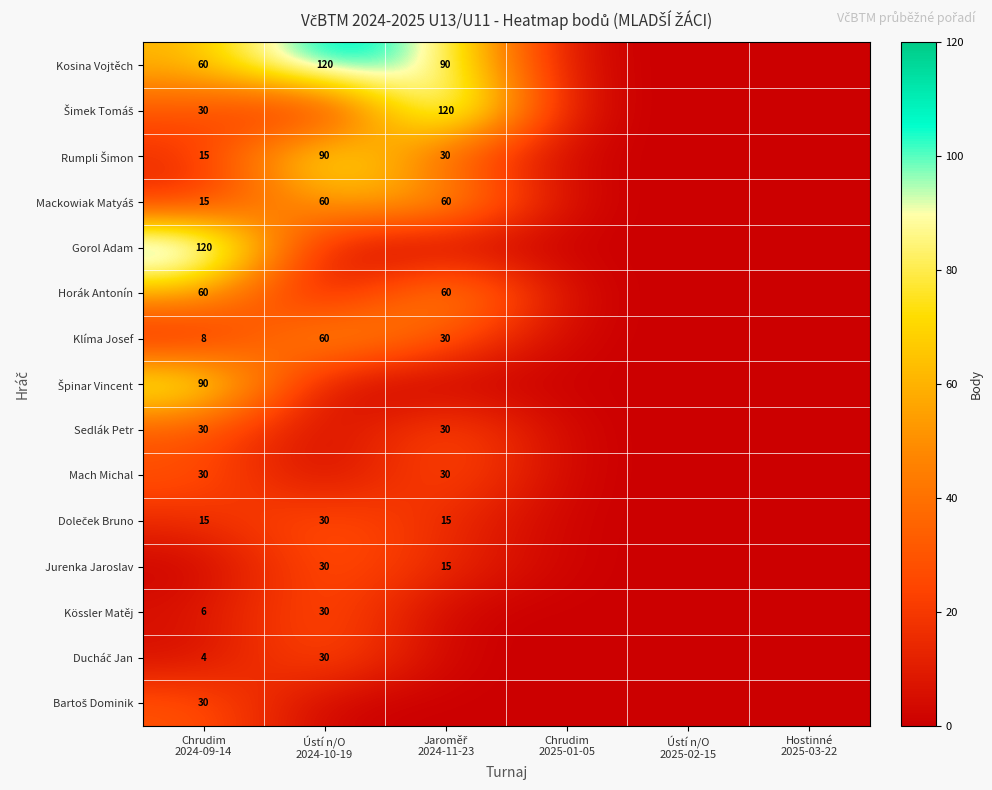

What is the total value across all series at Ústí n/O
2024-10-19?

450